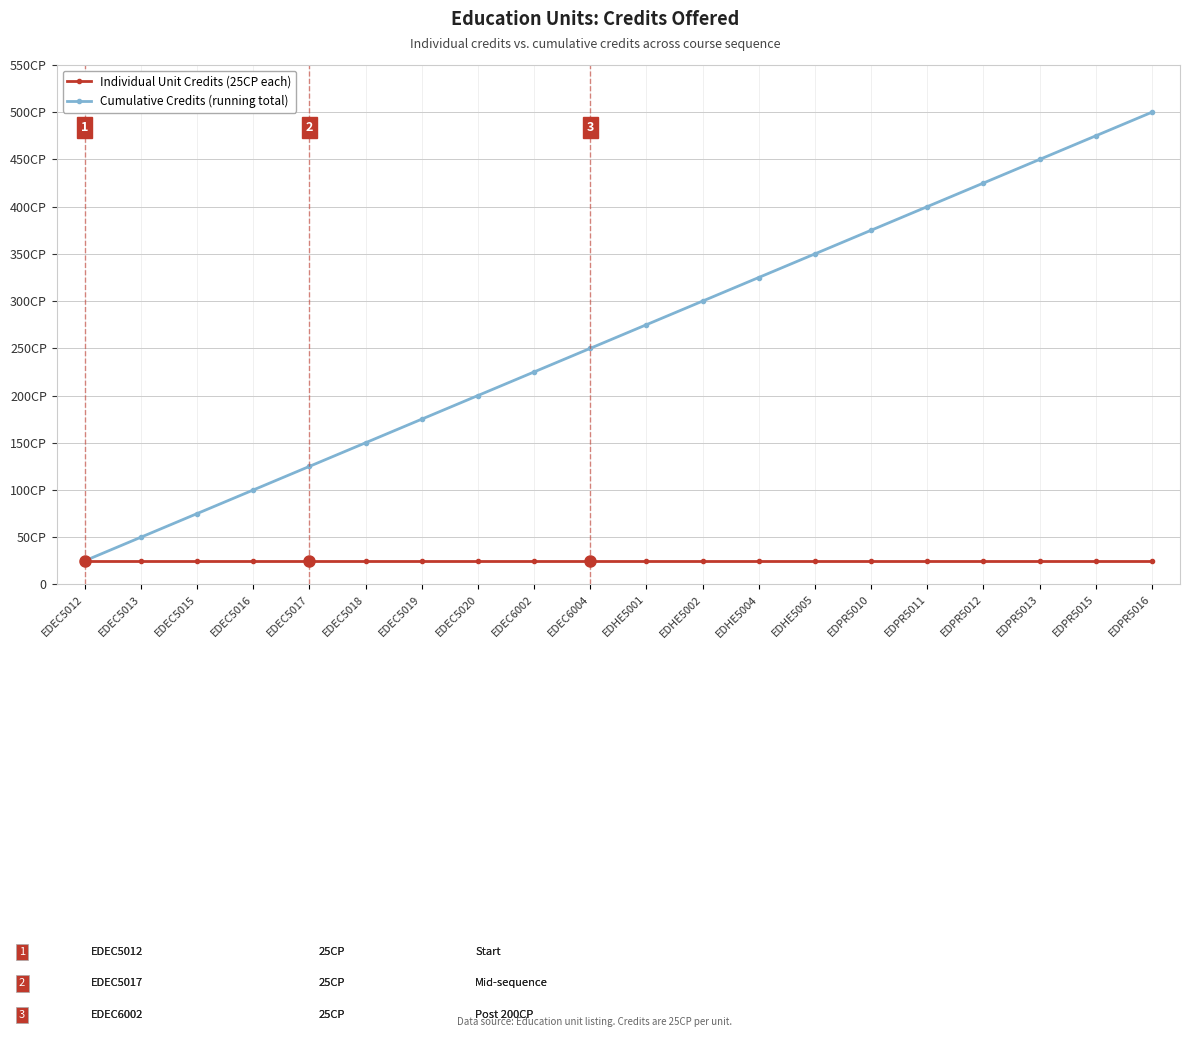

Reading left to right, transcribe all the data shown in this chart.

Individual Unit Credits (25CP each): EDEC5012=25	EDEC5013=25	EDEC5015=25	EDEC5016=25	EDEC5017=25	EDEC5018=25	EDEC5019=25	EDEC5020=25	EDEC6002=25	EDEC6004=25	EDHE5001=25	EDHE5002=25	EDHE5004=25	EDHE5005=25	EDPR5010=25	EDPR5011=25	EDPR5012=25	EDPR5013=25	EDPR5015=25	EDPR5016=25
Cumulative Credits (running total): EDEC5012=25	EDEC5013=50	EDEC5015=75	EDEC5016=100	EDEC5017=125	EDEC5018=150	EDEC5019=175	EDEC5020=200	EDEC6002=225	EDEC6004=250	EDHE5001=275	EDHE5002=300	EDHE5004=325	EDHE5005=350	EDPR5010=375	EDPR5011=400	EDPR5012=425	EDPR5013=450	EDPR5015=475	EDPR5016=500